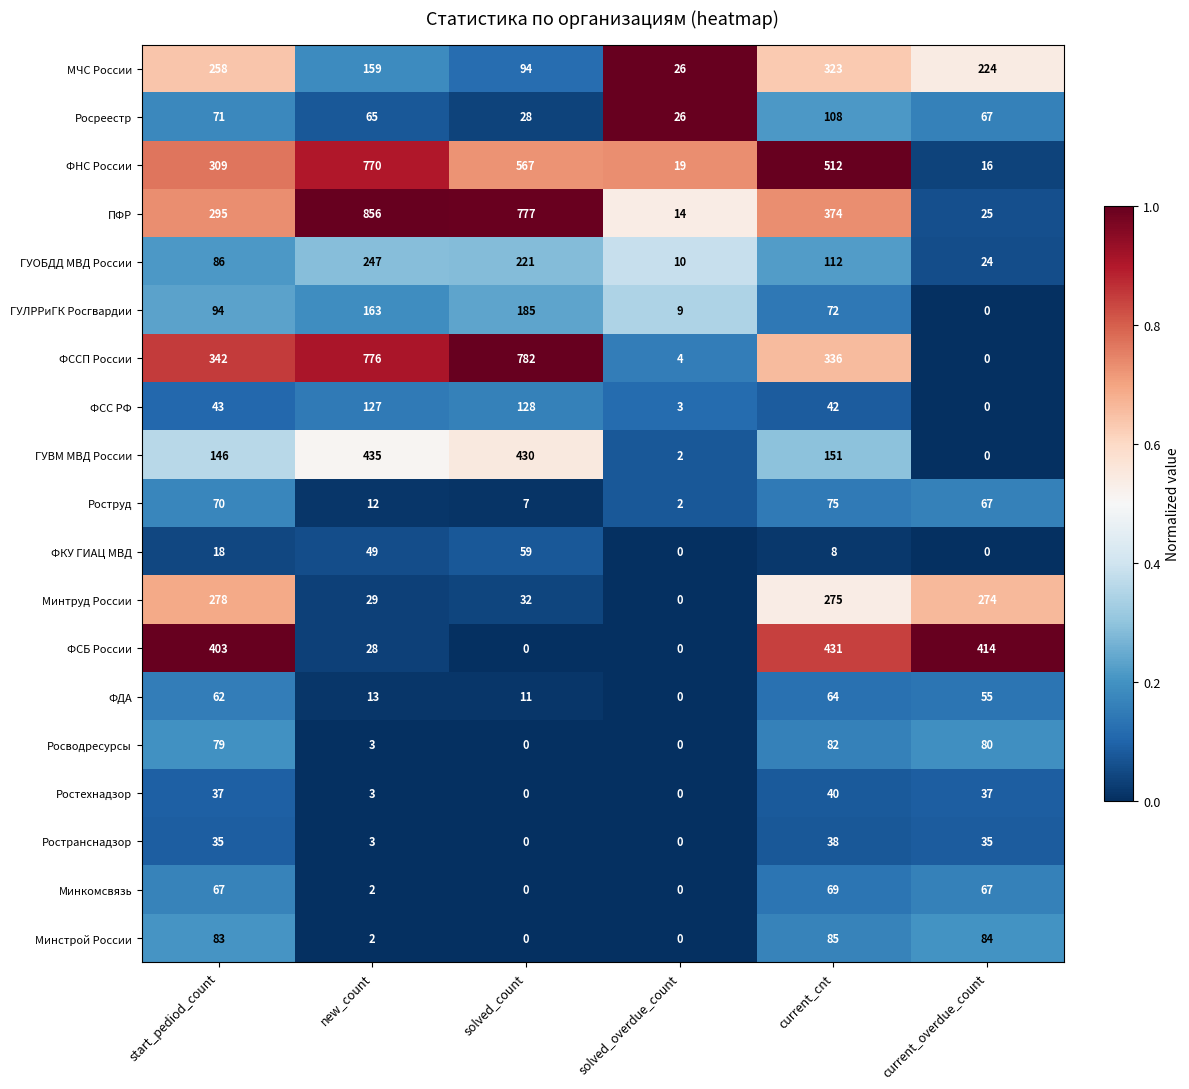

What is the greatest value displayed?

856